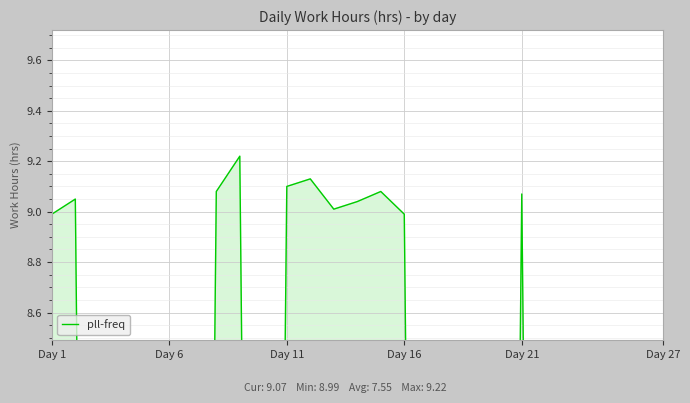

What is the label of the 18th point from the right?

9